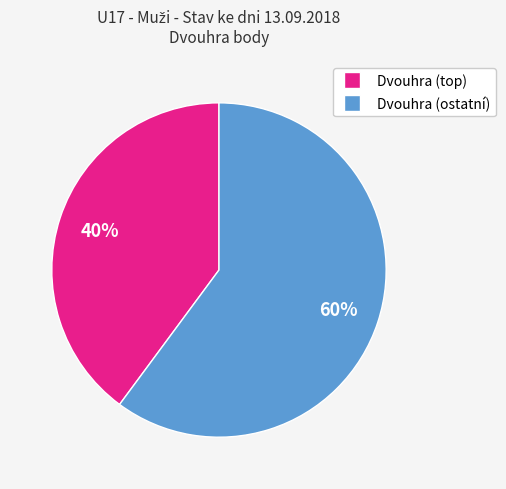

Is there any slice that represents more than half of the pie?

Yes